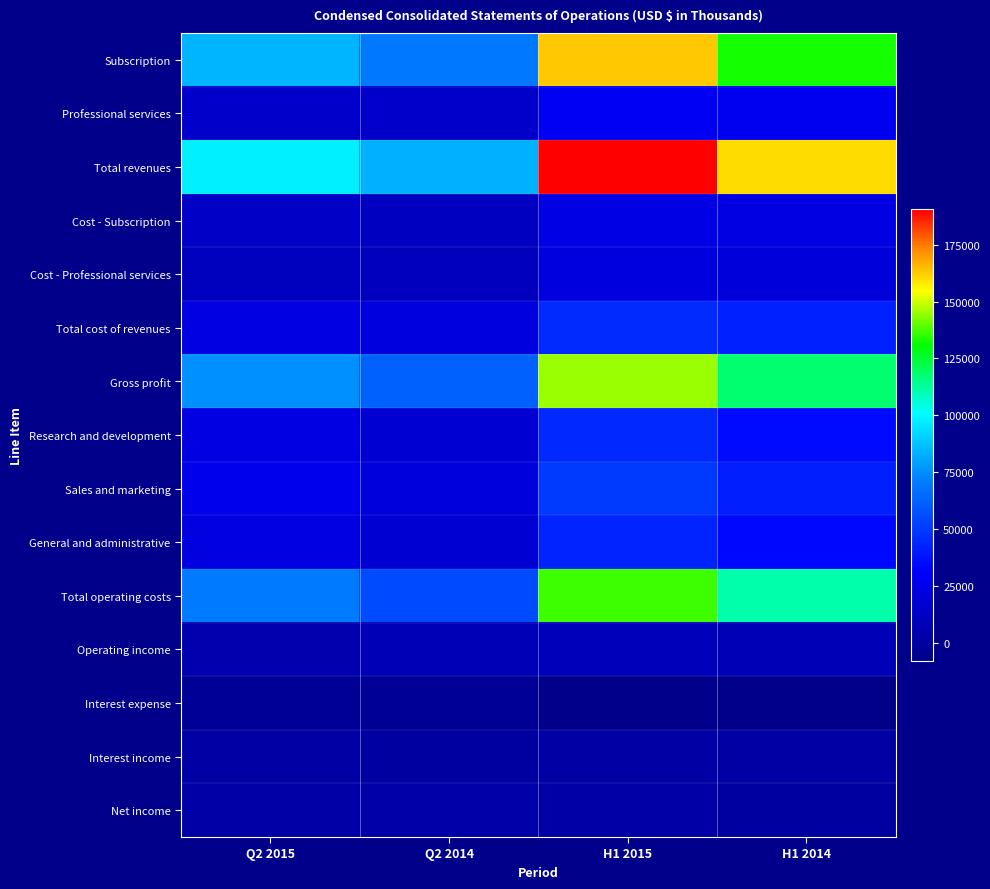

At how many categories does at least one series exceed 116334?

2